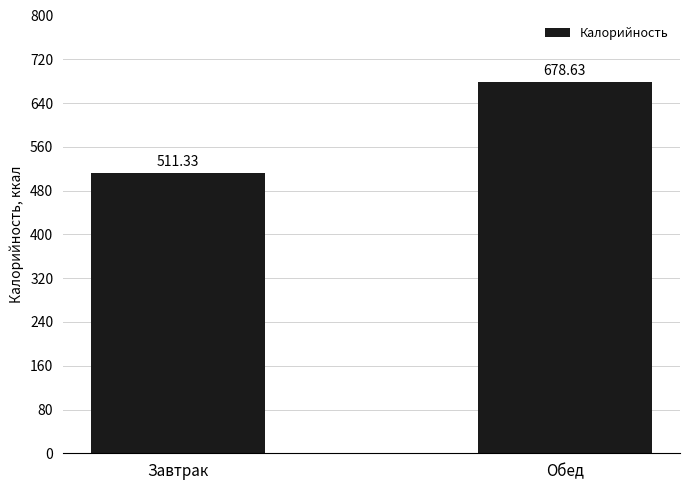

Reading right to left, list all the values displayed in this chart.

Обед=678.6	Завтрак=511.3